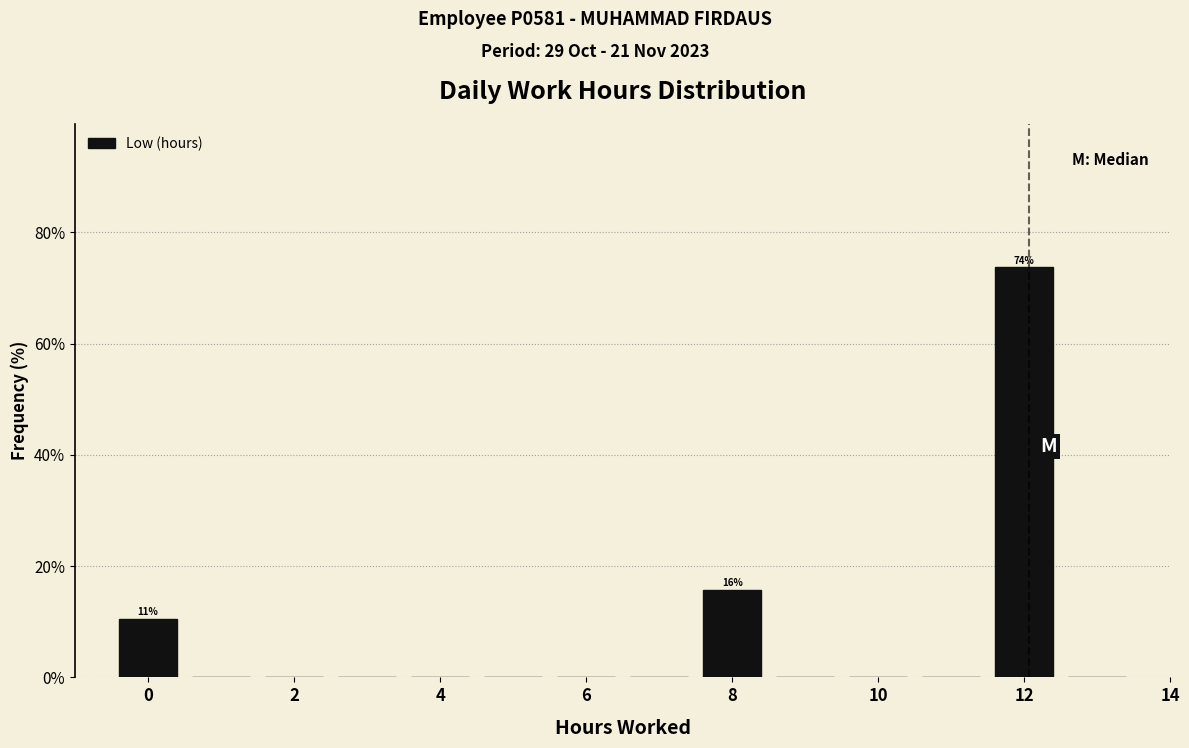

Which range on the x-axis has the tallest bar?

11.5 to 12.5